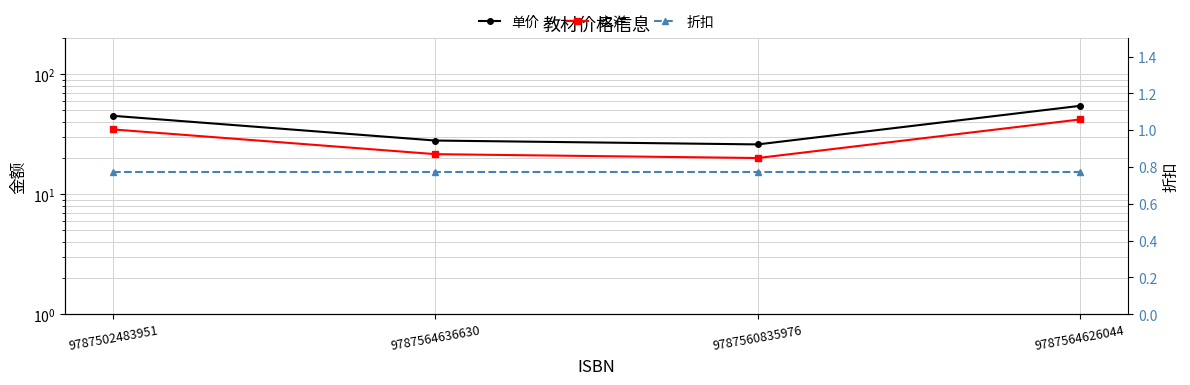

What is the difference between the maximum and minimum values in the 实洋 series?

21.9